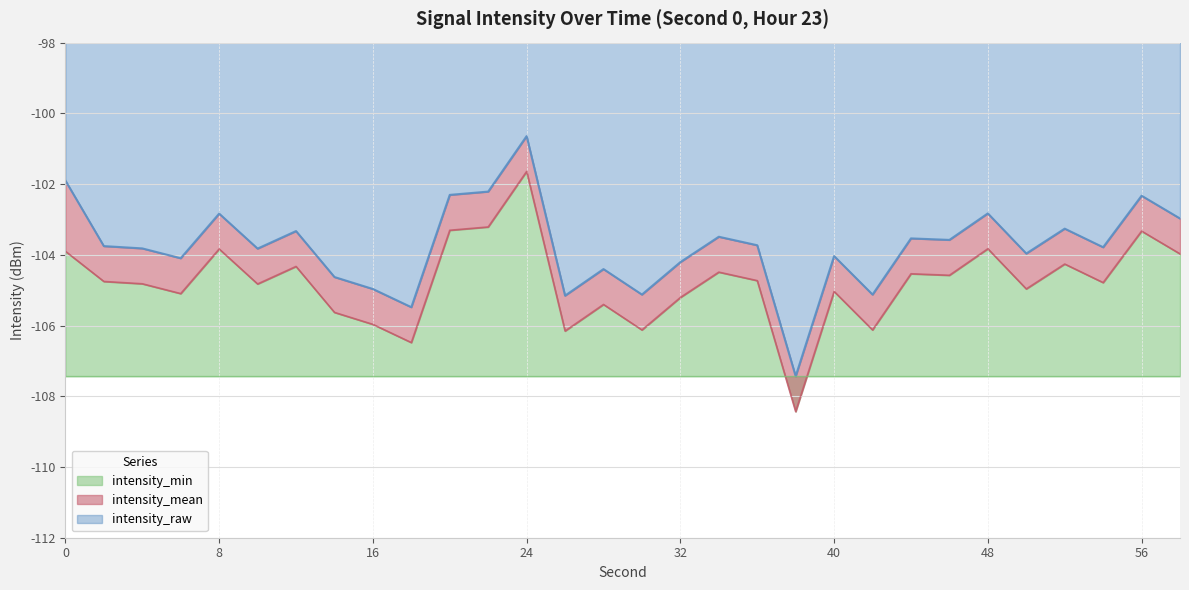

True or false: intensity_mean has more than 1 points higher than both neighbors.

True